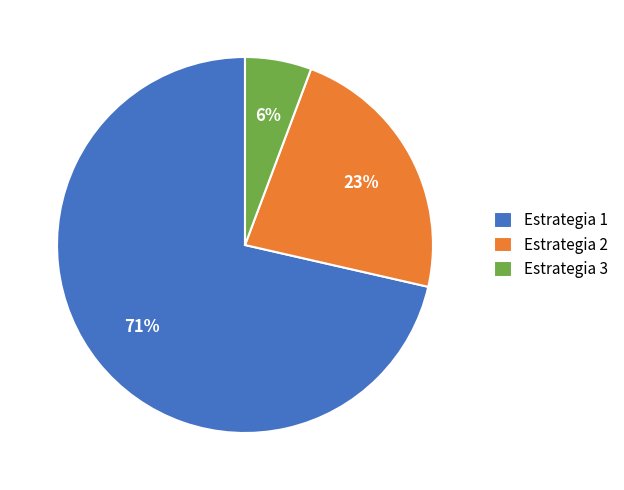

Is there any slice that represents more than half of the pie?

Yes